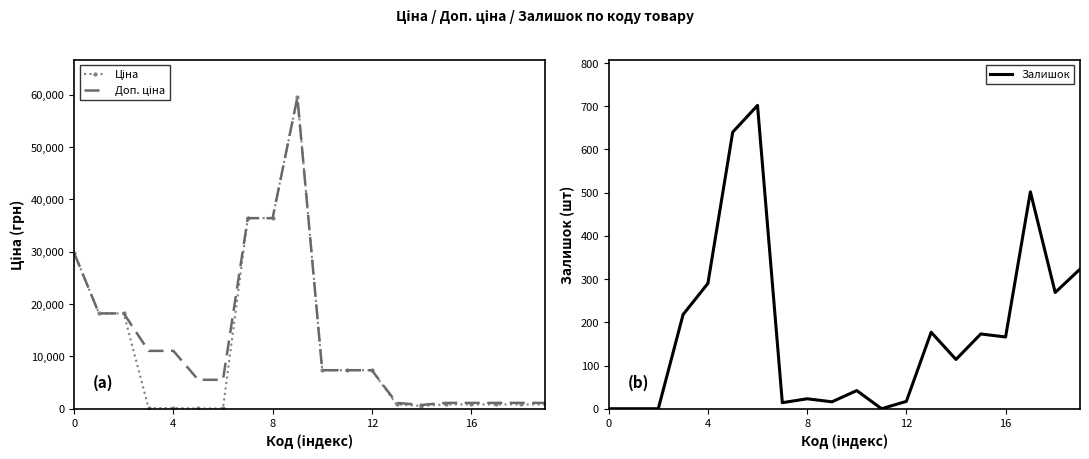

True or false: Залишок has more than 0 points higher than both neighbors.

True